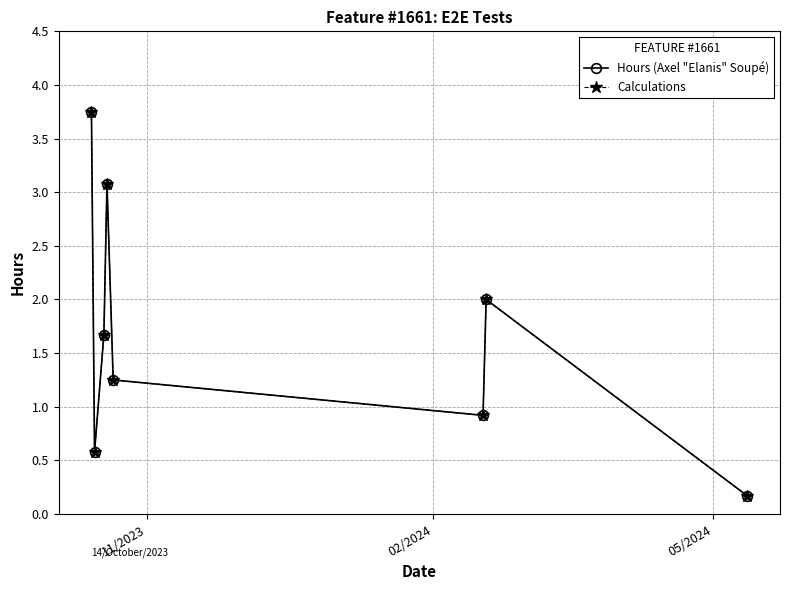

In Hours (Axel "Elanis" Soupé), how many points are higher than both neighbors (excluding endpoints)?

2